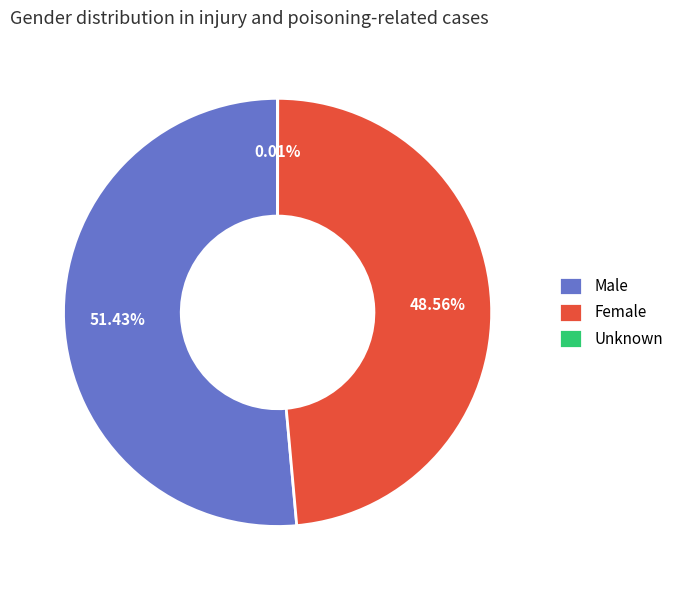

What percentage is the Male slice, to the nearest percent?

51%